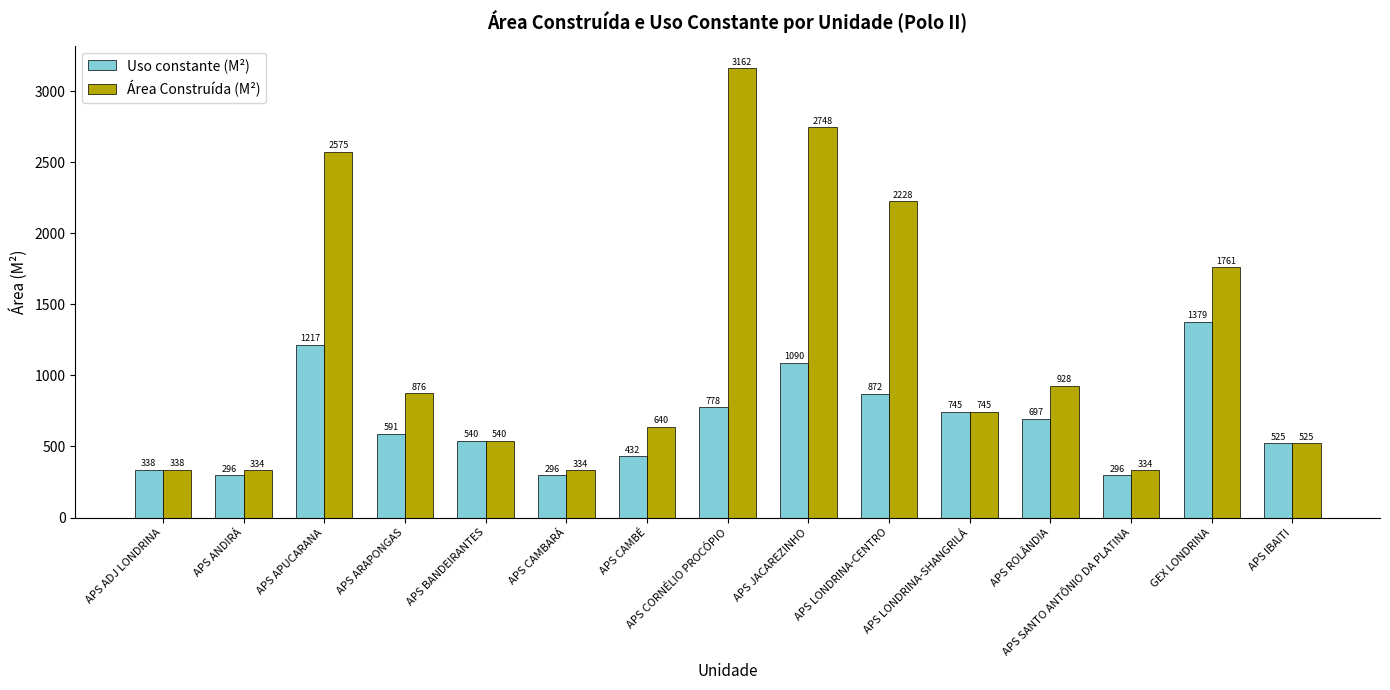

Which series has the largest total across all categories?

Área Construída (M²)